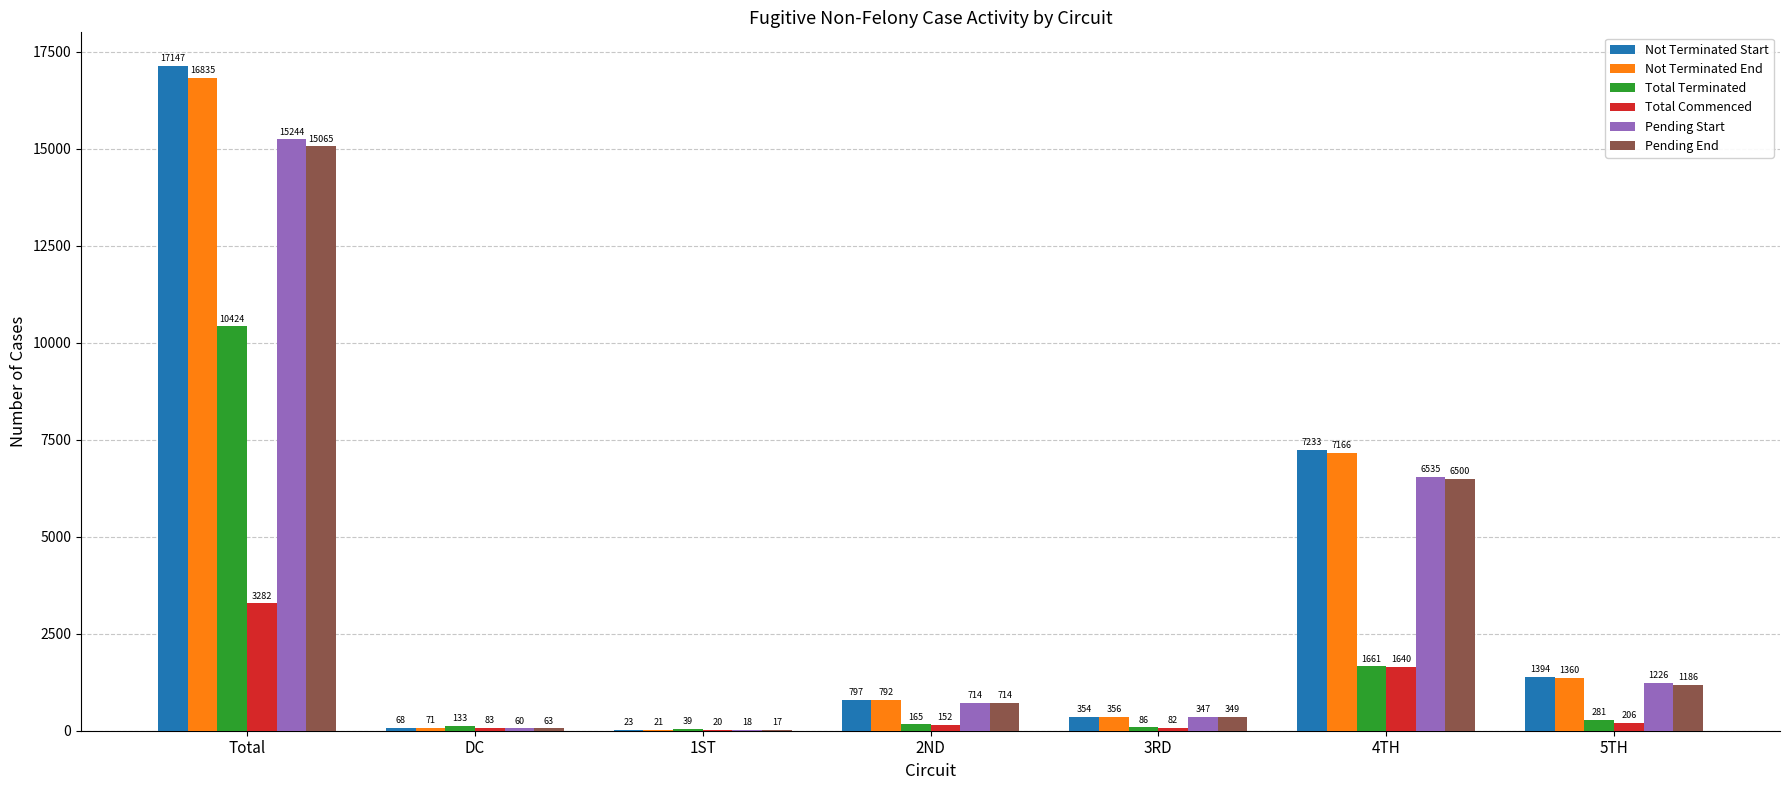

What is the maximum value shown in the chart?

17147